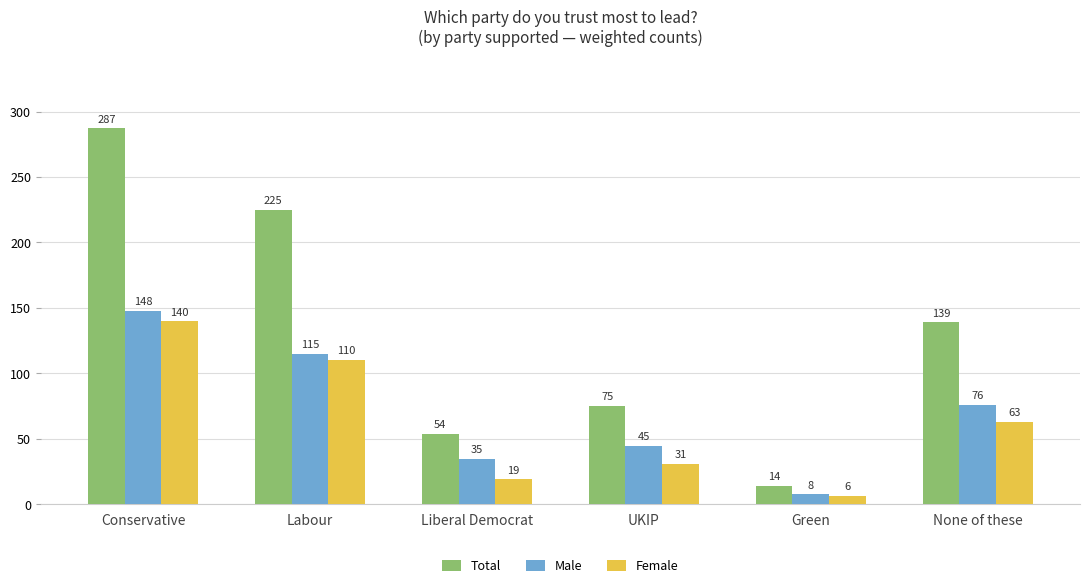

Between Conservative and Liberal Democrat, which series saw the biggest shift?

Total